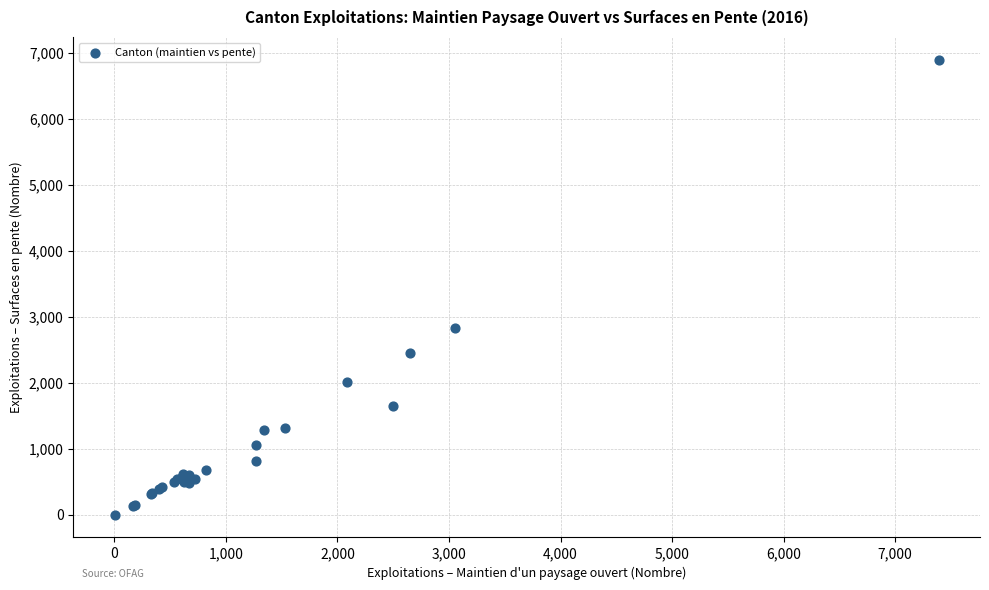

What Y value in the scatter plot is closest to 3450?

2831